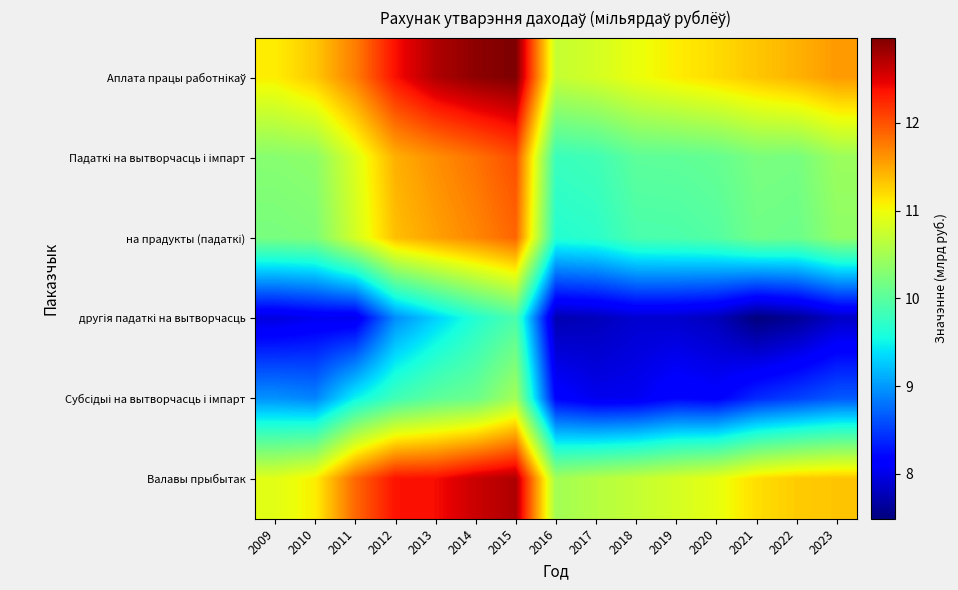

How many distinct data groups are displayed?

6